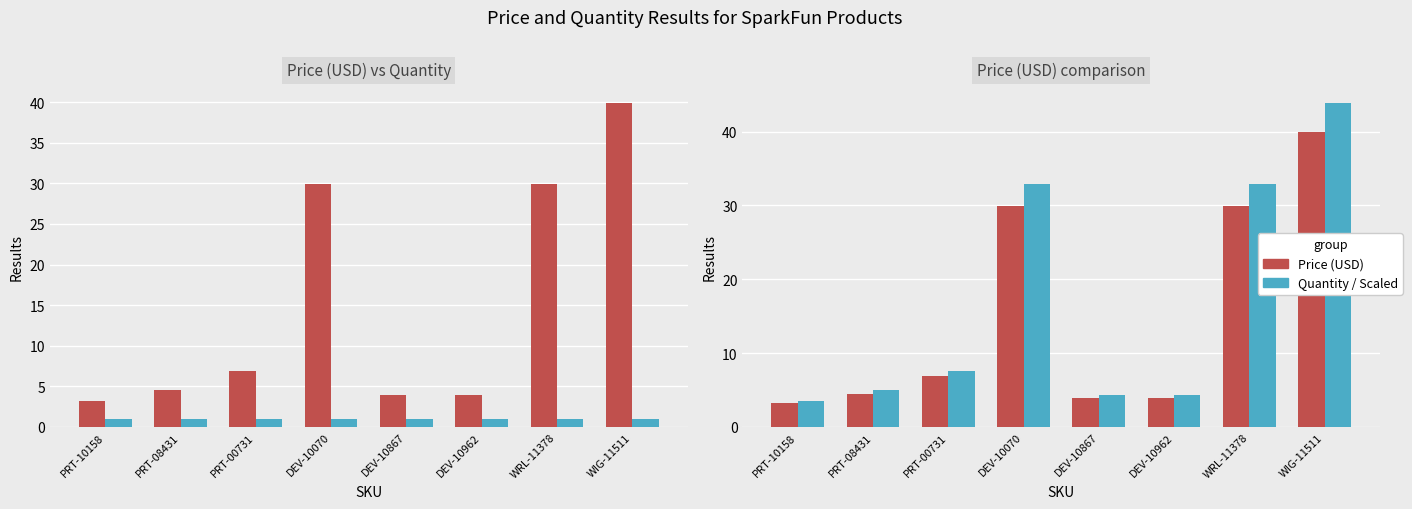

How many groups of bars are there?

8